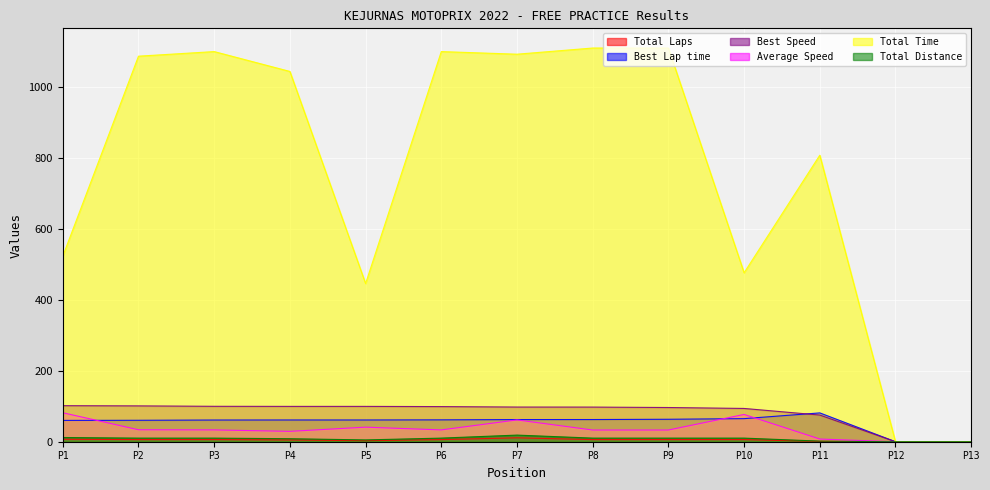

What is the value of the Average Speed point at the 1st from the left?

81.8